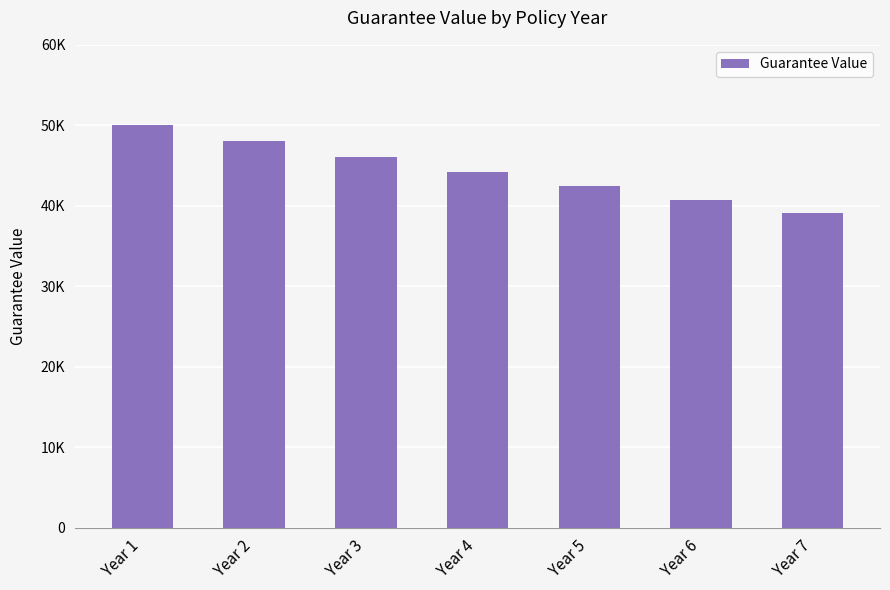

Are the bars grouped side by side (vs. stacked)?

No